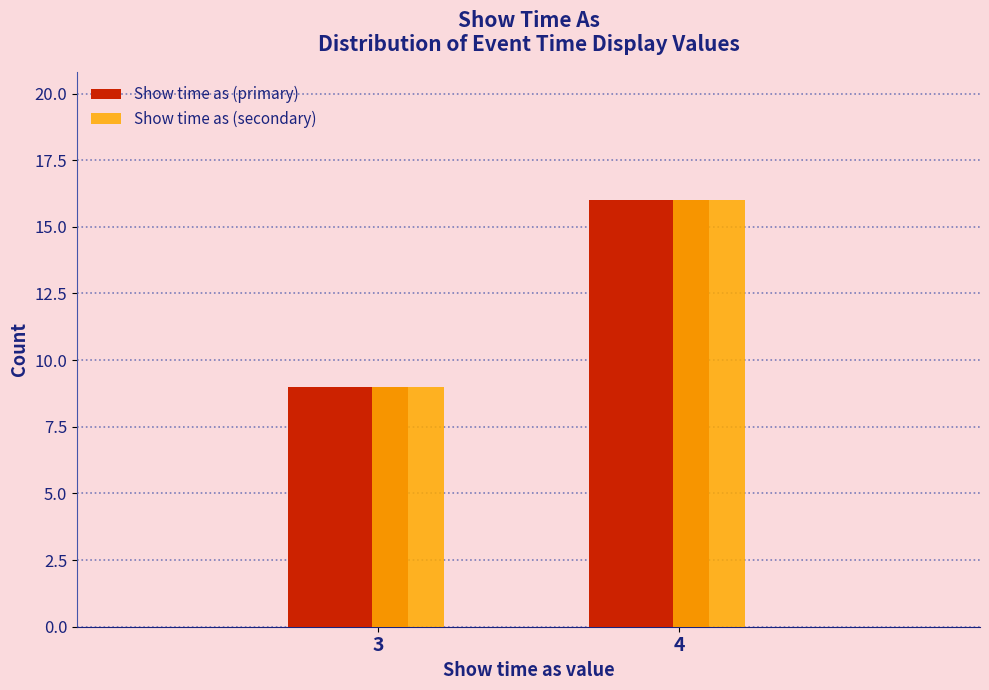

Reading left to right, list all the values displayed in this chart.

Show time as (primary): 9	16
Show time as (secondary): 9	16